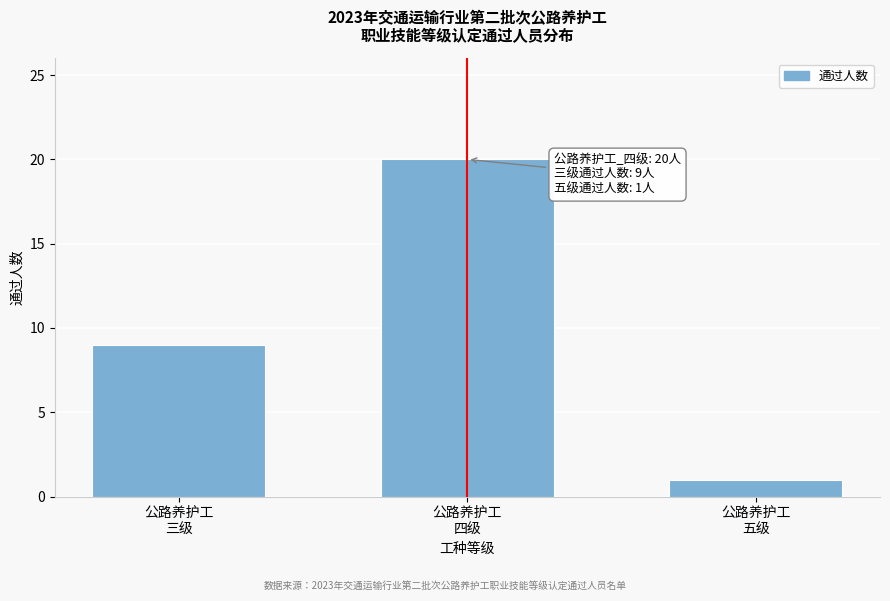

Reading left to right, list all the values displayed in this chart.

9	20	1